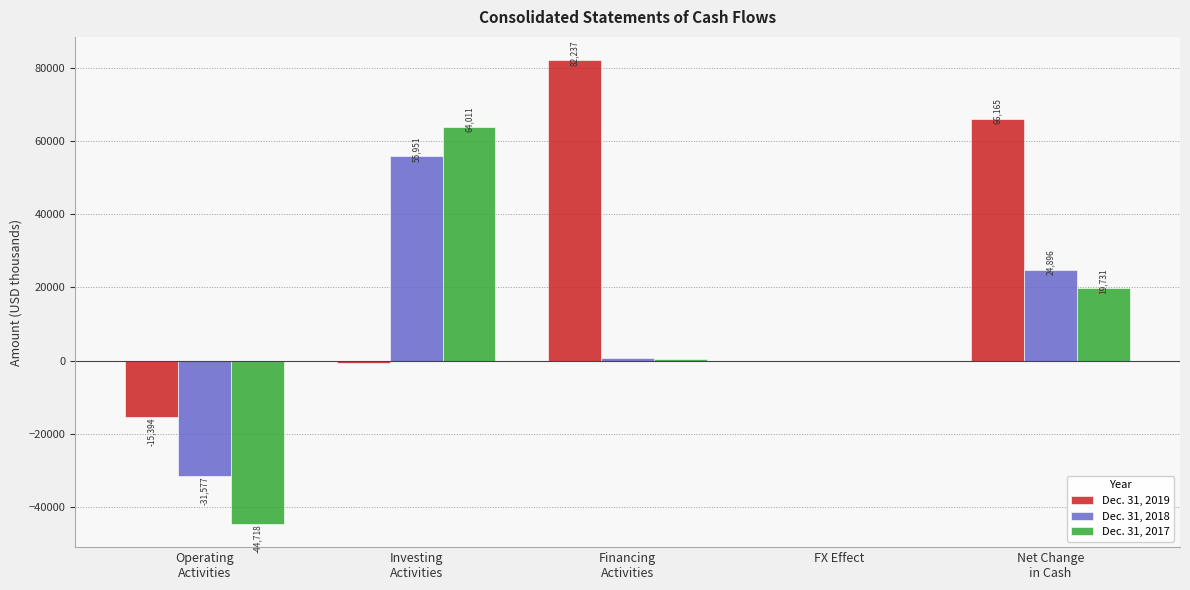

What are all the series names shown in the legend?

Dec. 31, 2019, Dec. 31, 2018, Dec. 31, 2017